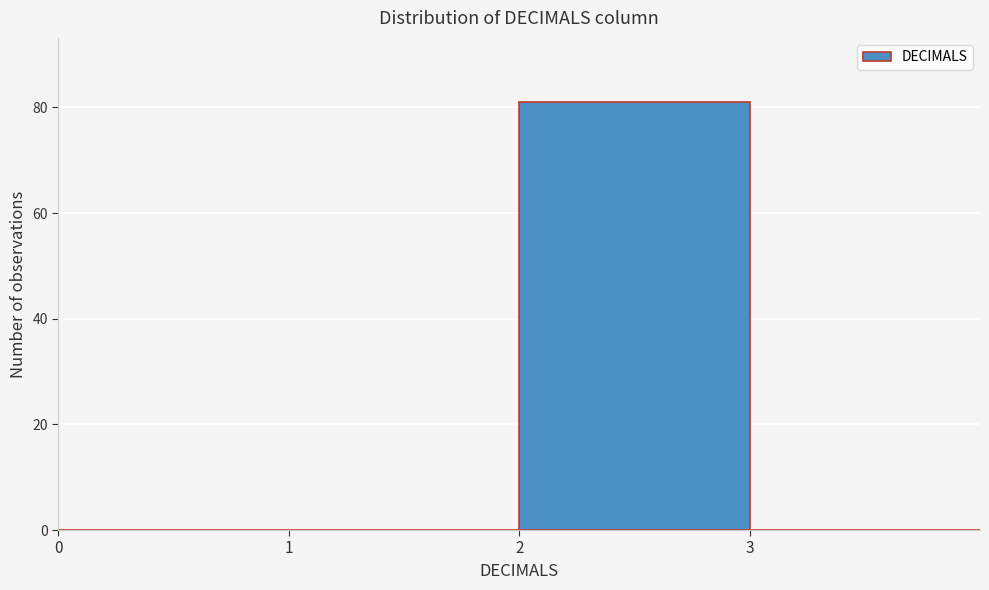

Reading left to right, list every bar in this chart as the range it spans on the x-axis followed by its height. The values are not printed on the chart, so give them approximately, as read against the axis.

0 to 1: 0
1 to 2: 0
2 to 3: 82
3 to 4: 0